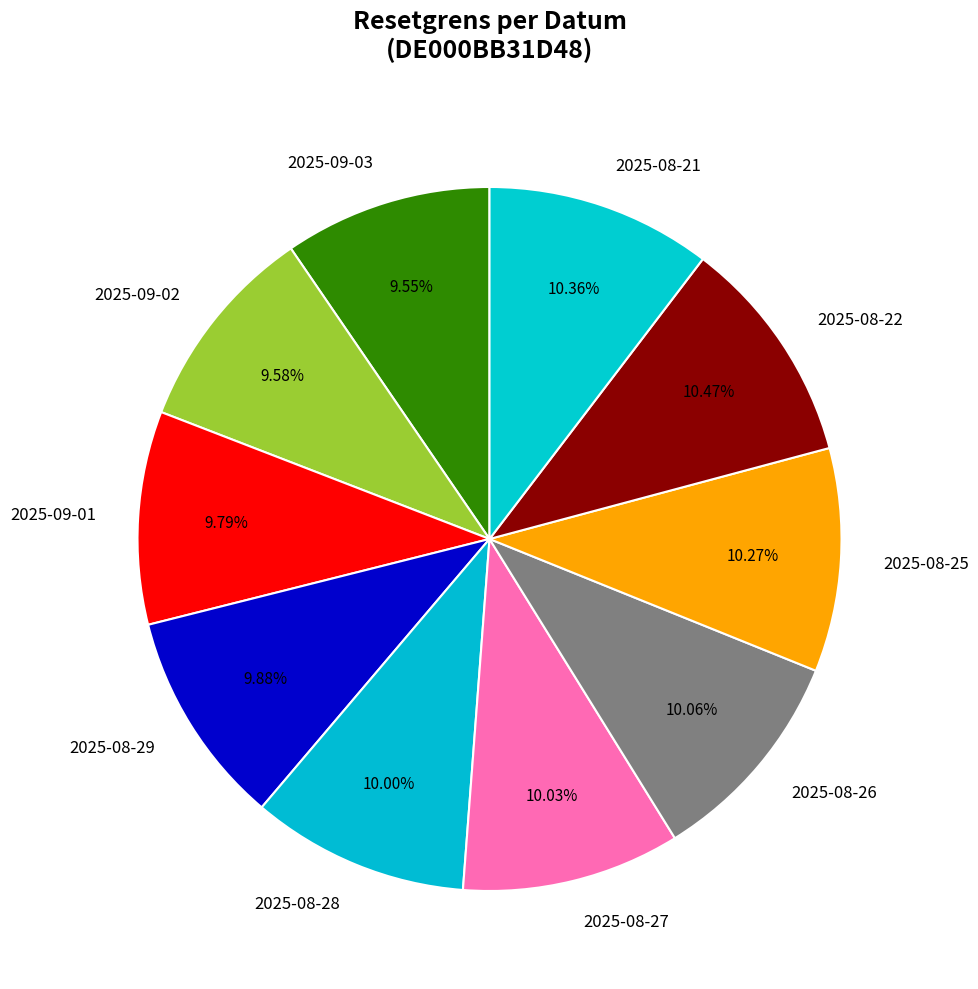

Does any single category account for the majority?

No